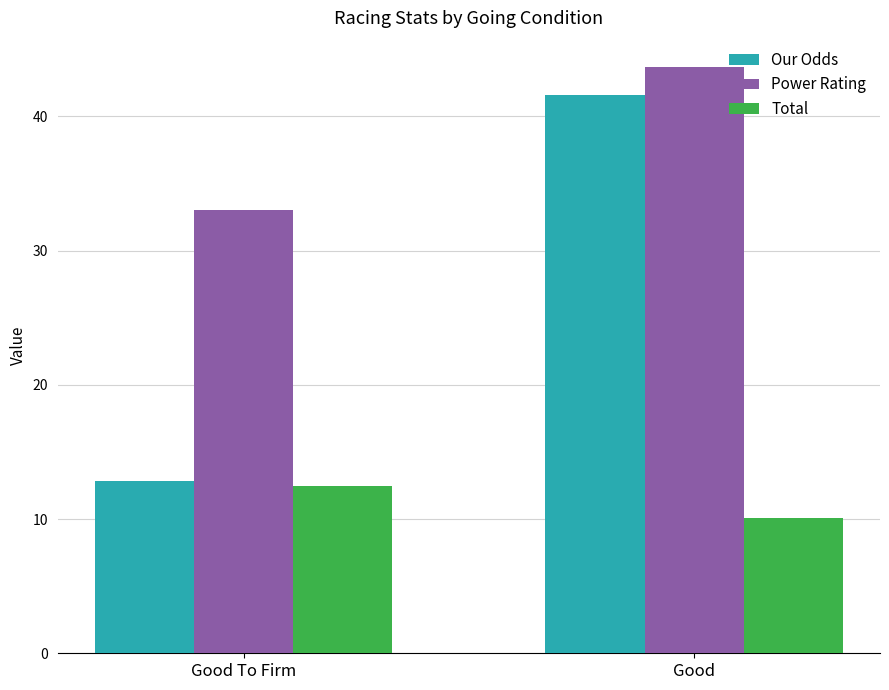

List the series in order of their peak value, lowest first.

Total, Our Odds, Power Rating